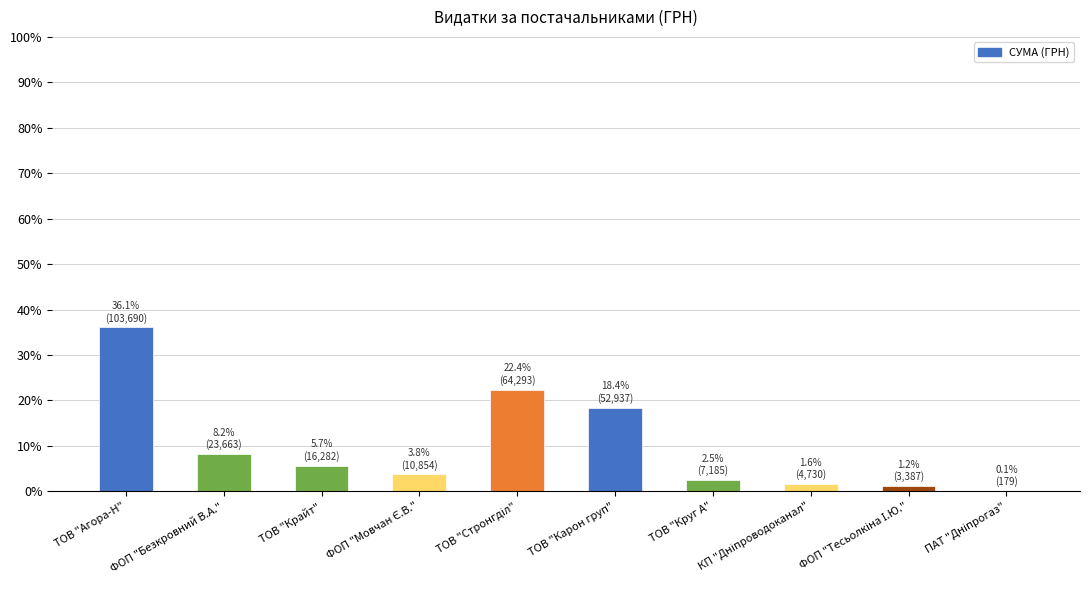

Which category has the highest value across all series?

ТОВ "Агора-Н"